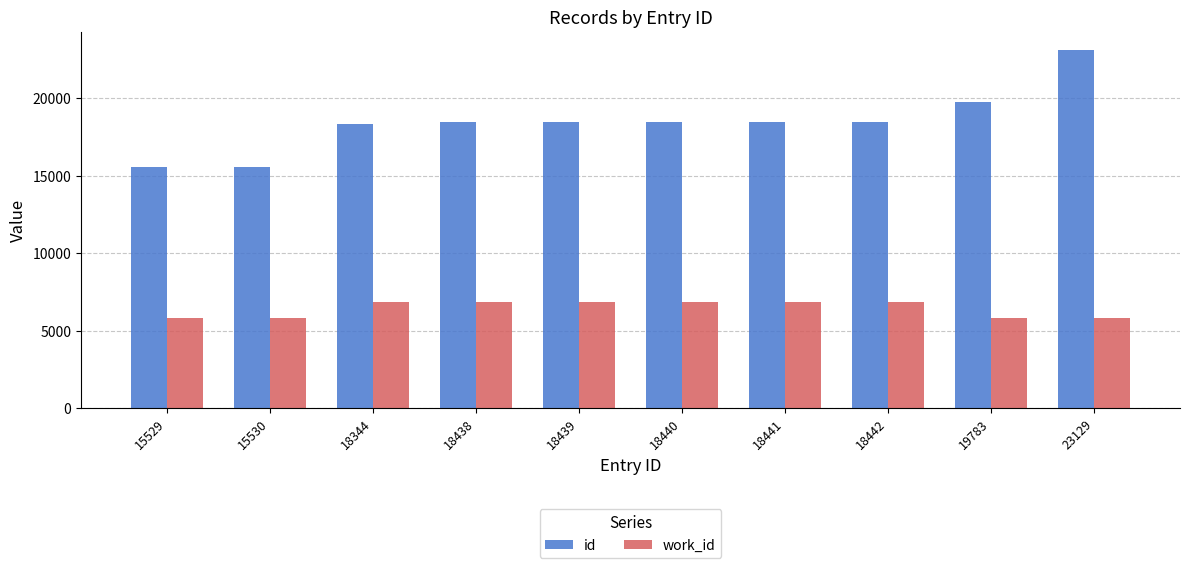

What is the difference between the second highest and minimum values in the id series?

4254